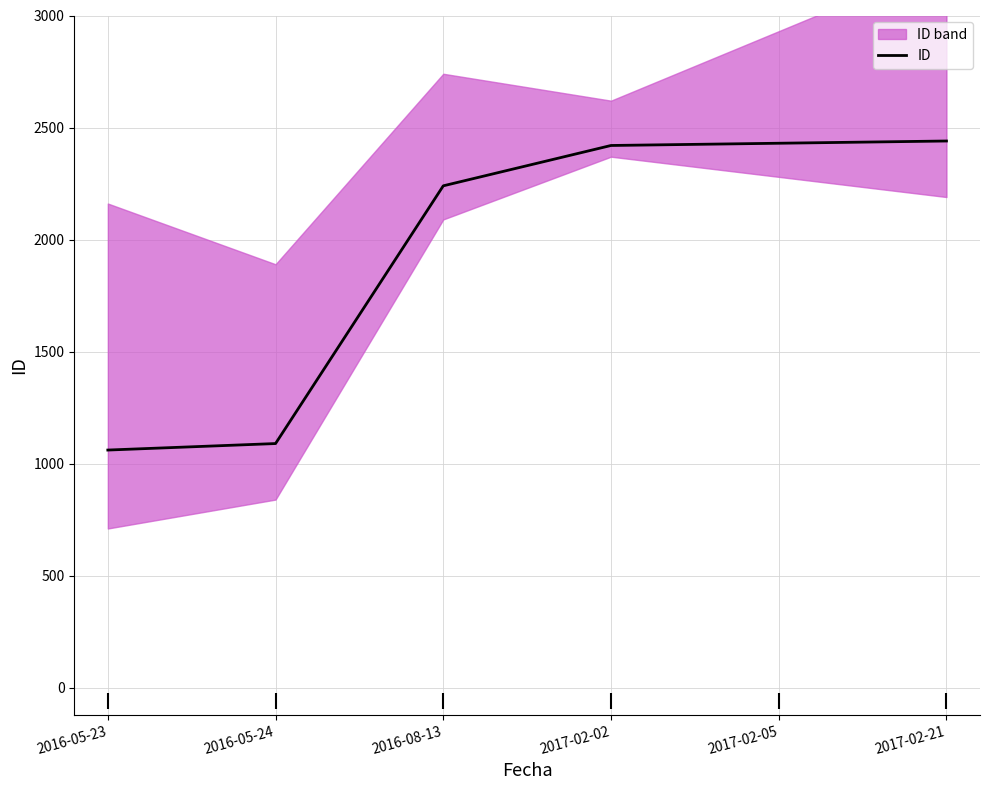

How many lines are shown in the chart?

1